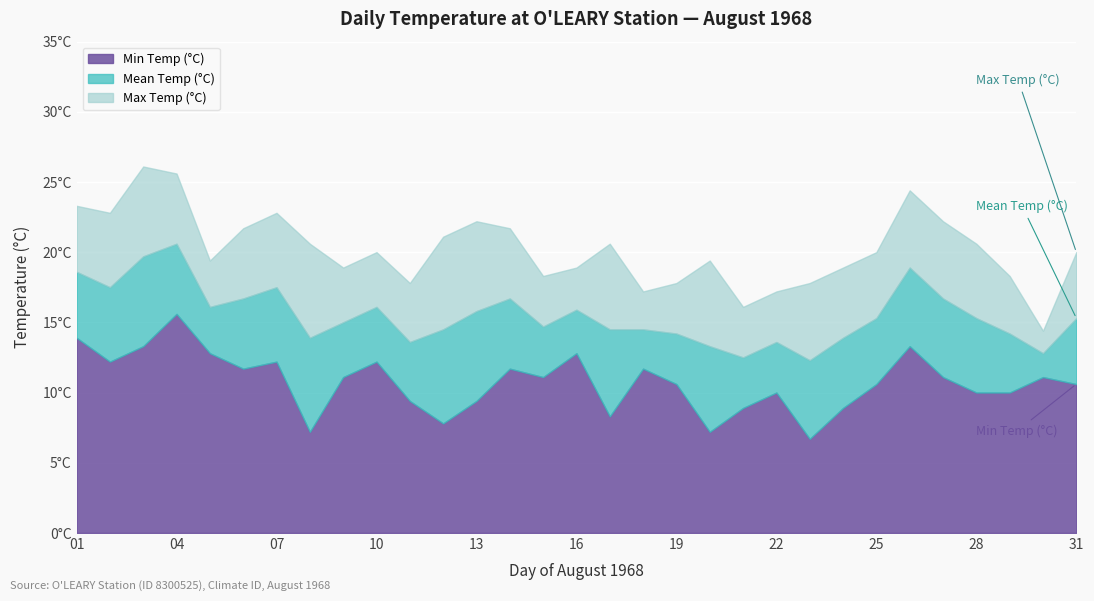

What is the value of the Mean Temp (°C) point at the 25th from the left?

15.3